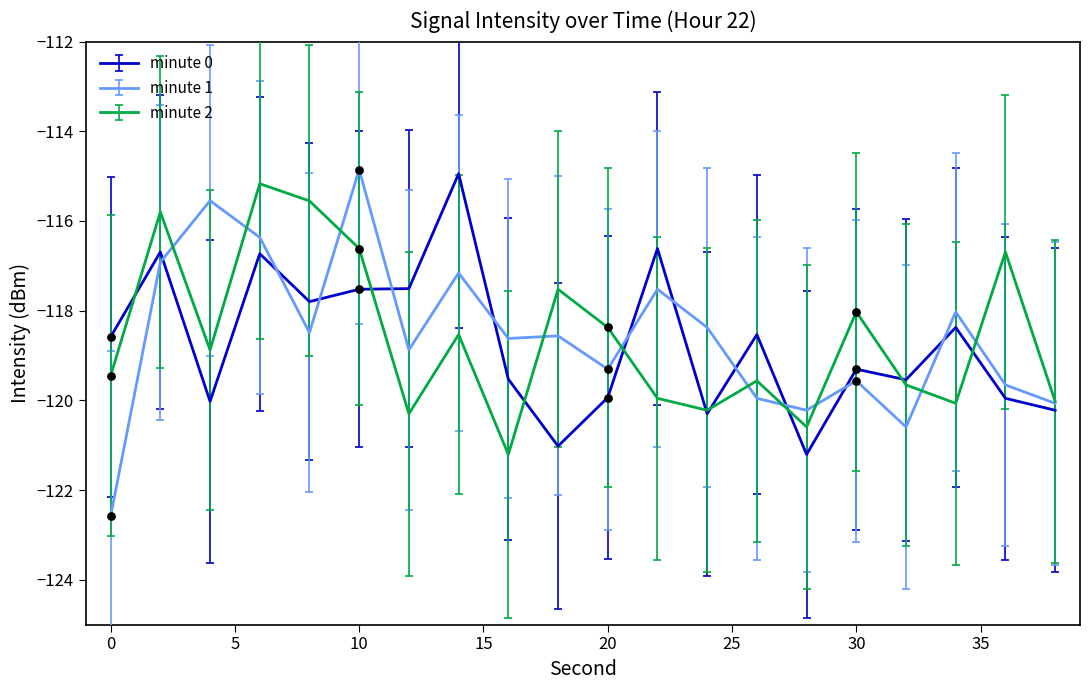

Which series has the largest range (max minus min)?

minute 1